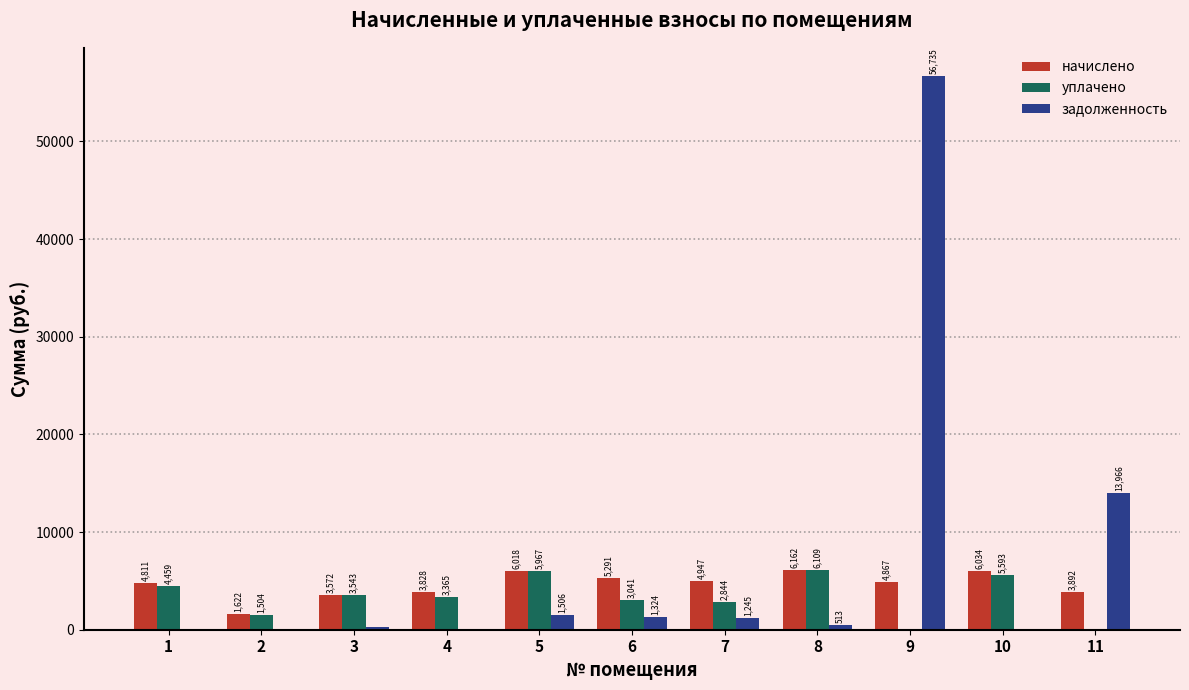

What is the highest value of the задолженность series?

56734.7